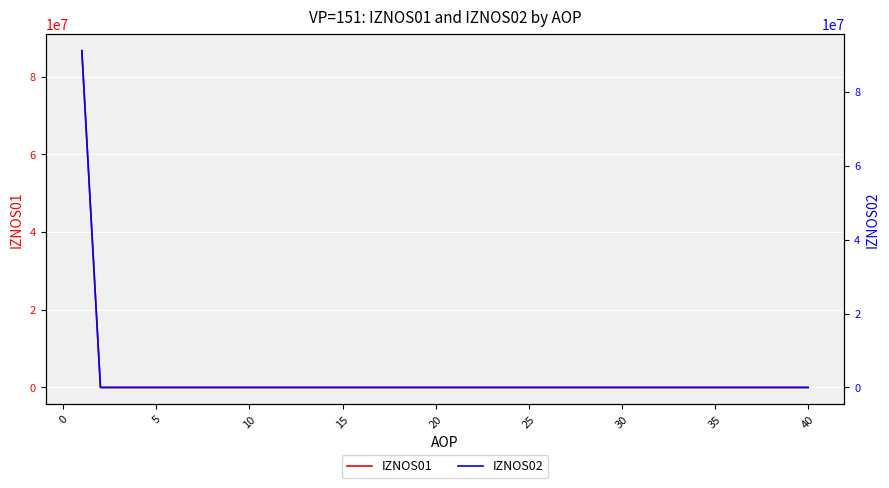

True or false: IZNOS02 and IZNOS01 intersect in this chart.

False